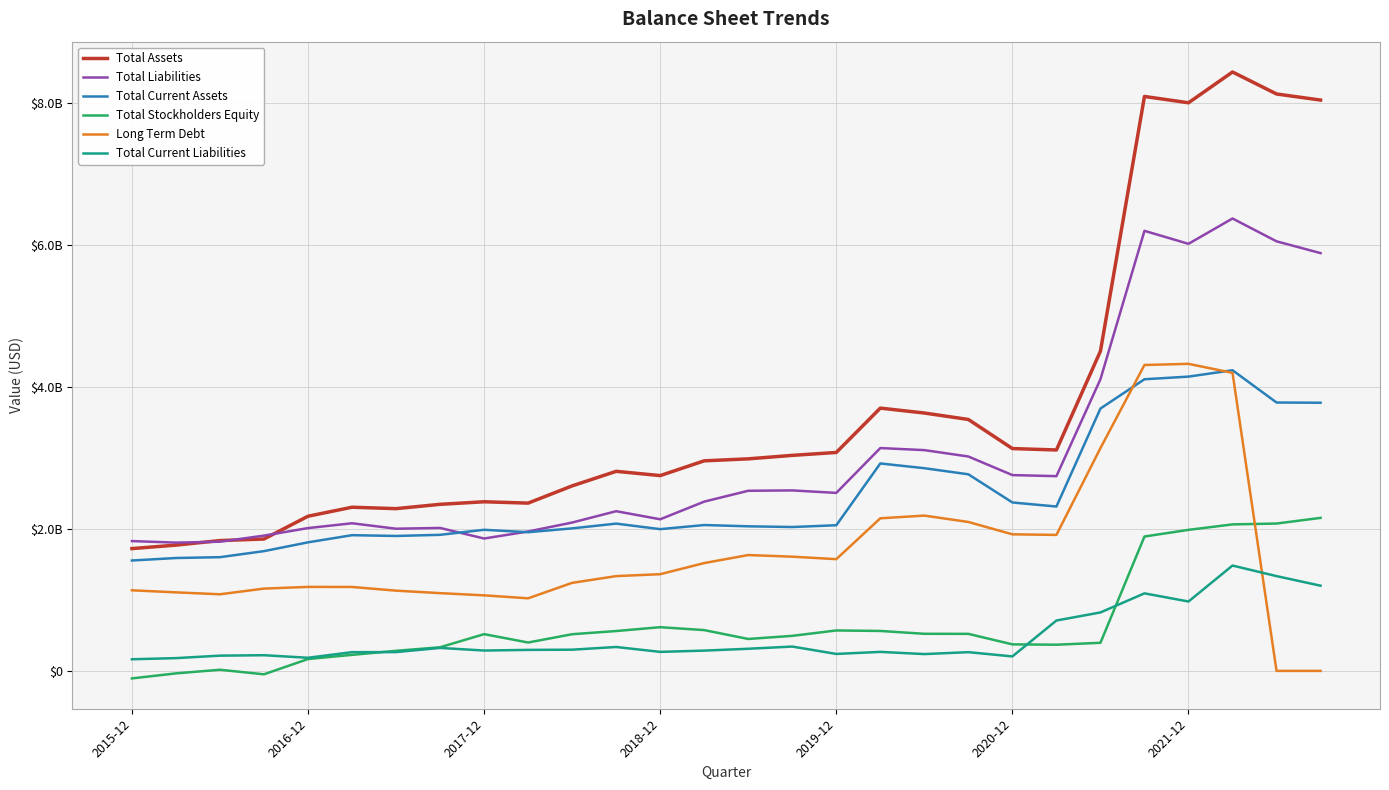

What are all the series names shown in the legend?

Total Assets, Total Liabilities, Total Current Assets, Total Stockholders Equity, Long Term Debt, Total Current Liabilities